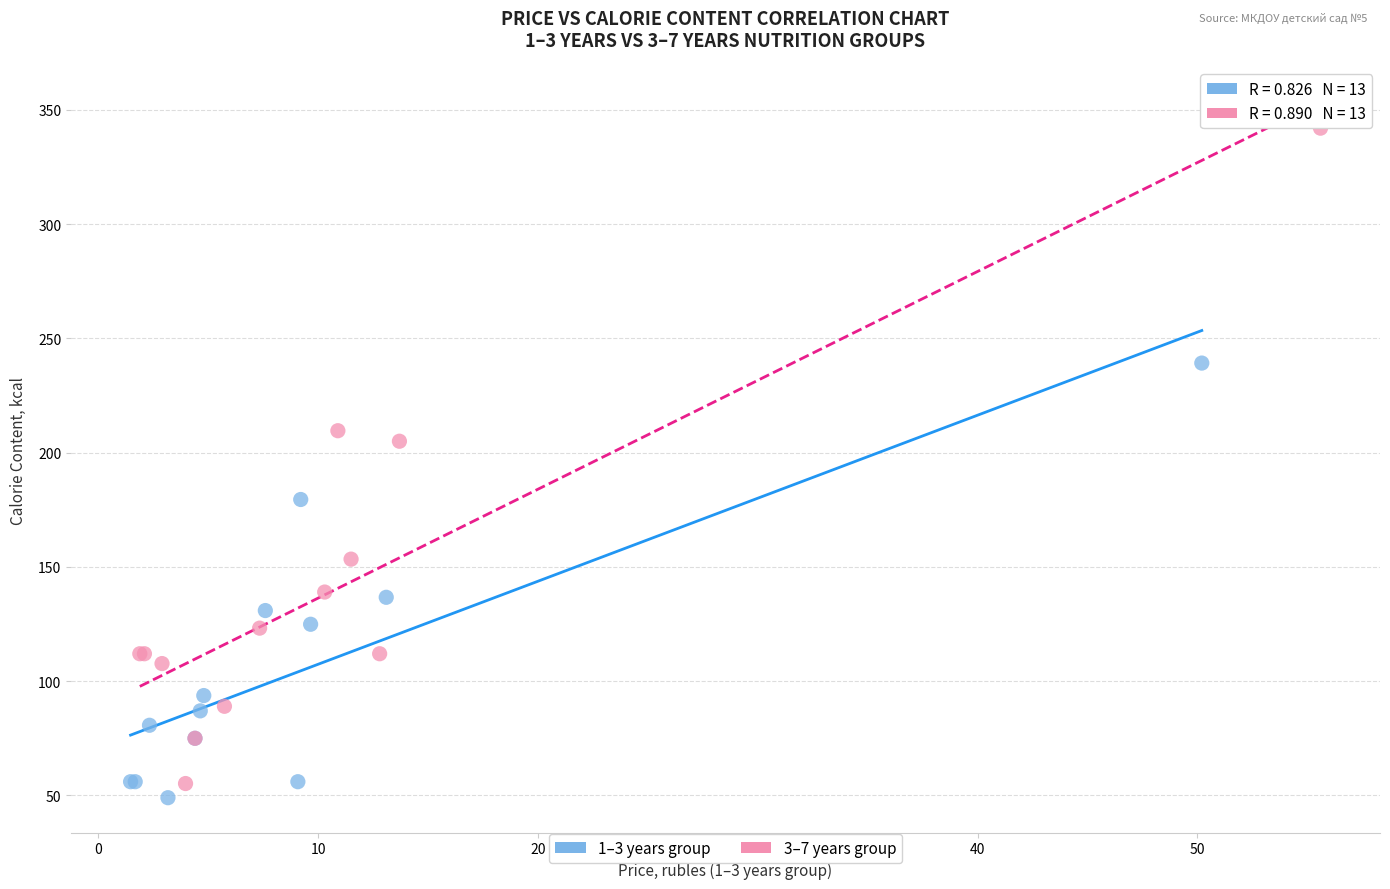

Which series has the widest spread of Y values?

3–7 years group